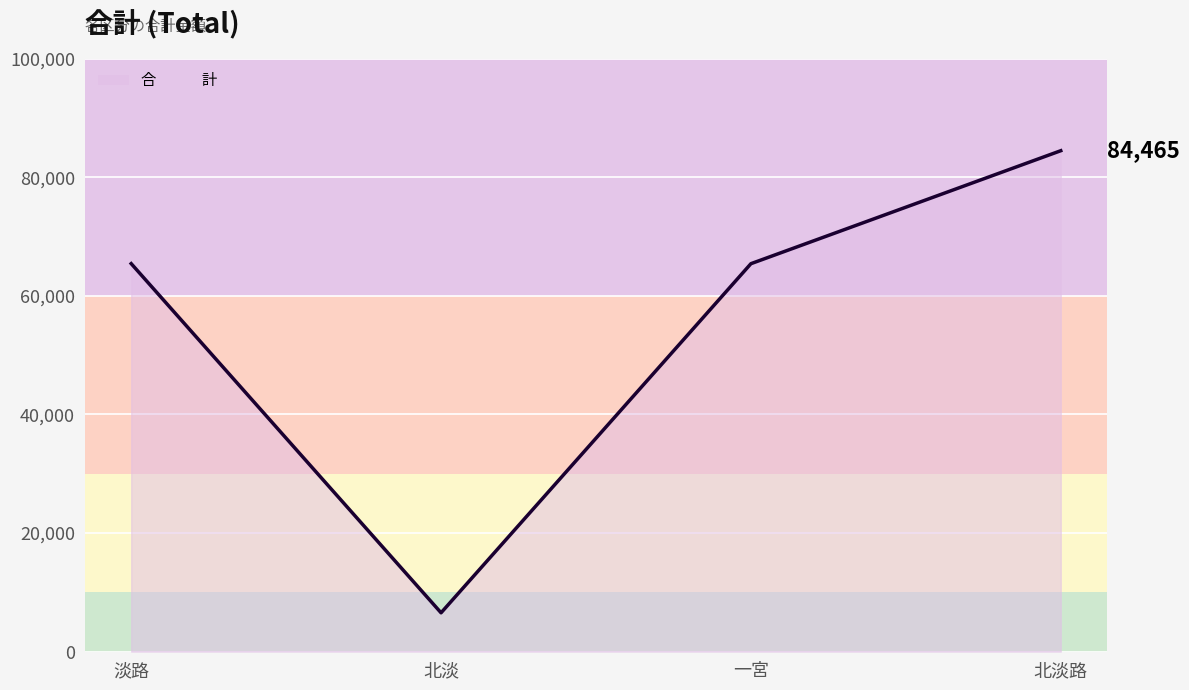

What is the maximum value shown in the chart?

84465